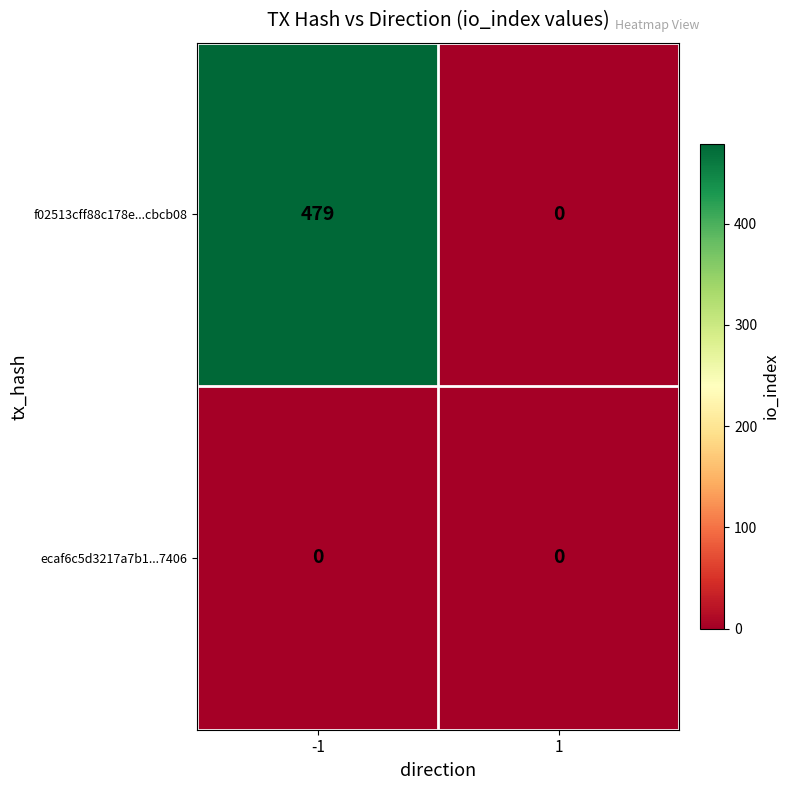

Which series has the largest range (max minus min)?

f02513cff88c178e...cbcb08